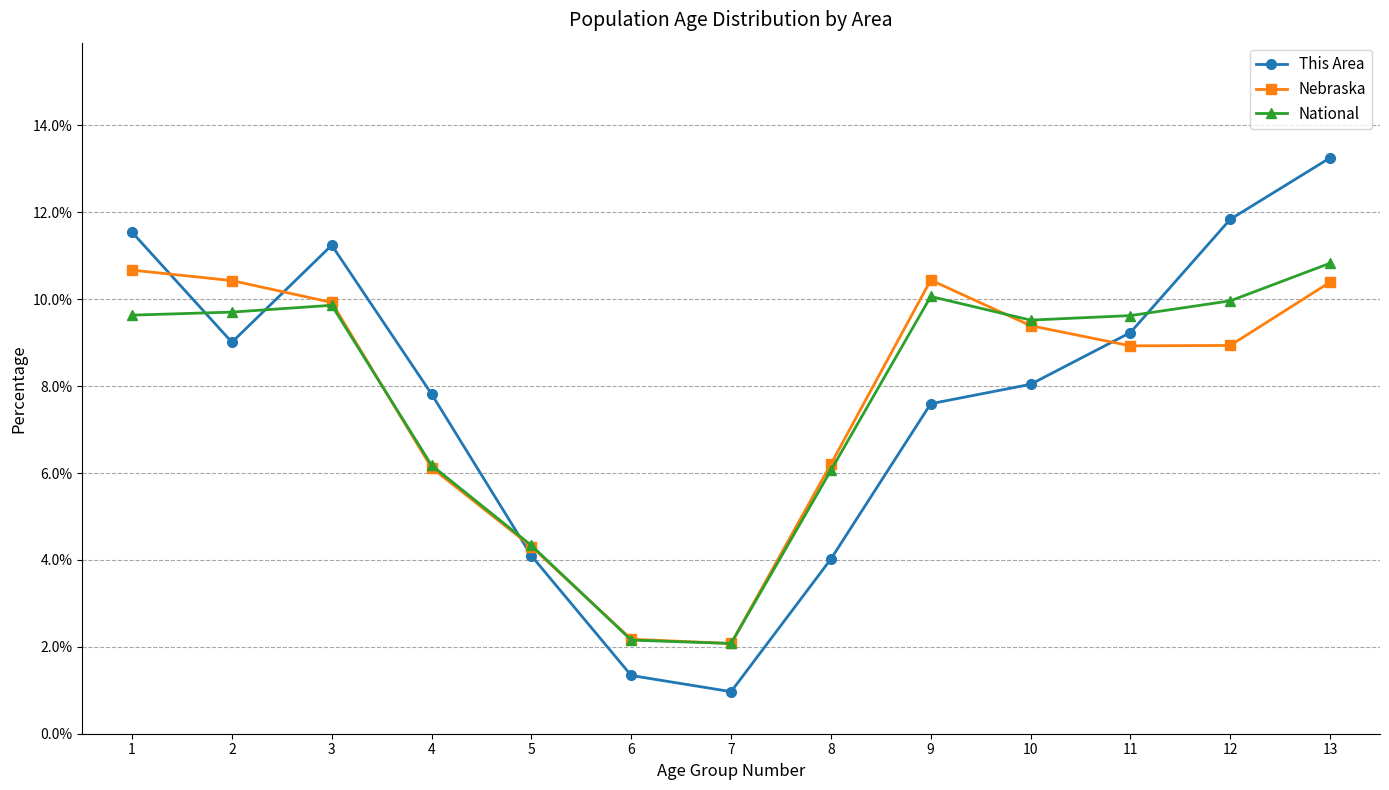

What is the value of the This Area point at the 5th from the left?

4.1